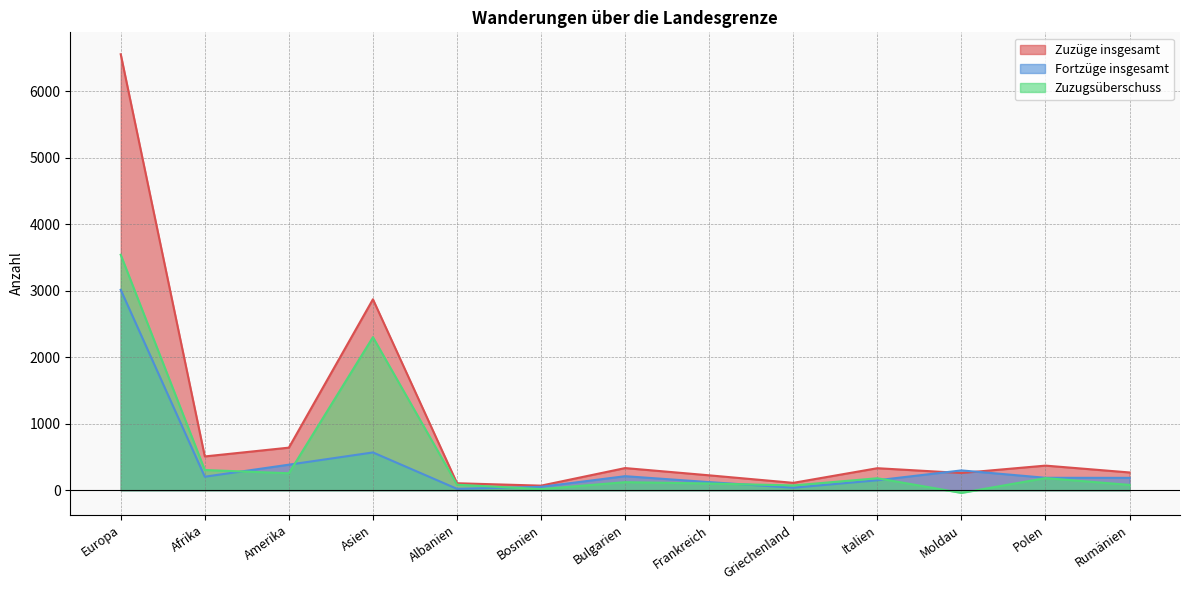

At which label is Zuzüge insgesamt closest to 3312?

Asien